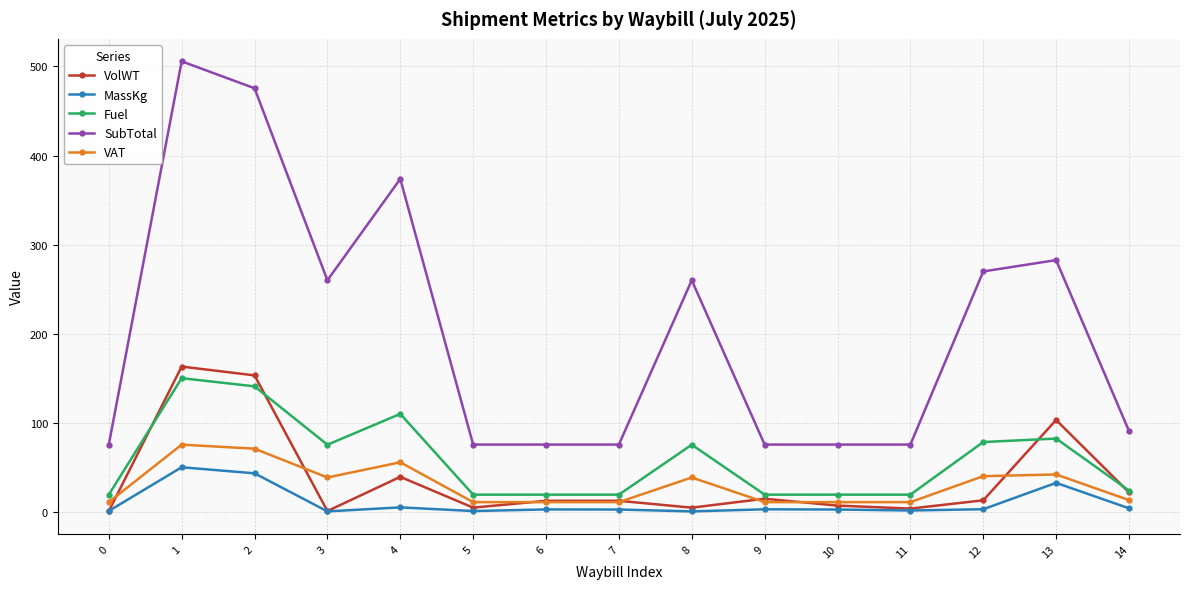

Between 0 and 12, which series saw the biggest shift?

SubTotal